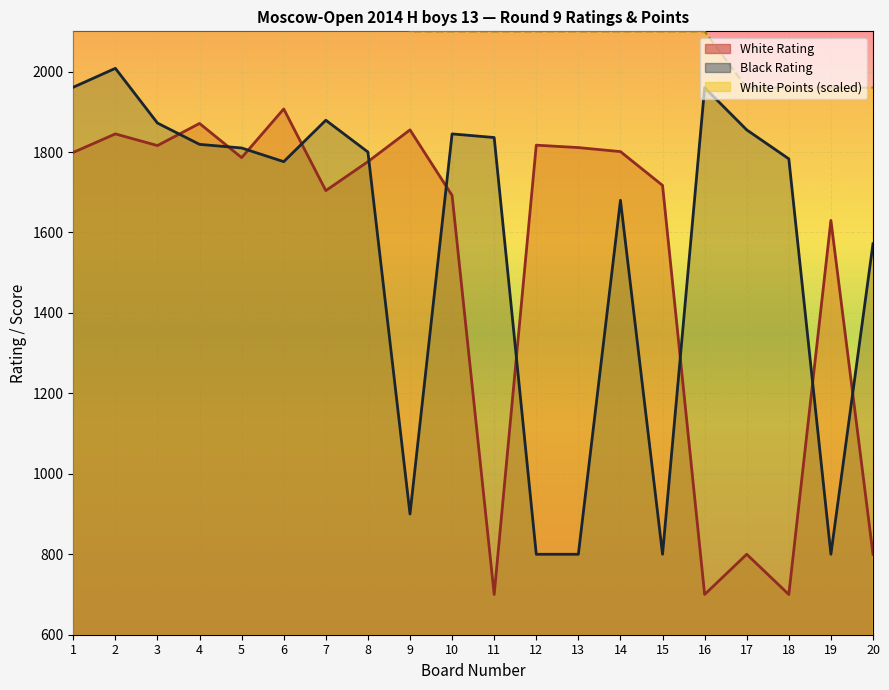

How many data points in Black Rating are less than 1810?

10